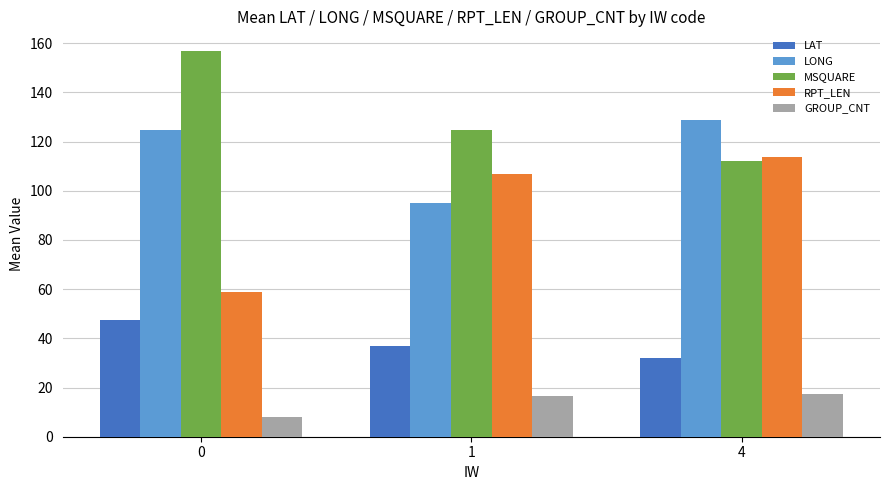

The LAT series shows 10.7 at 4. True or false?

False